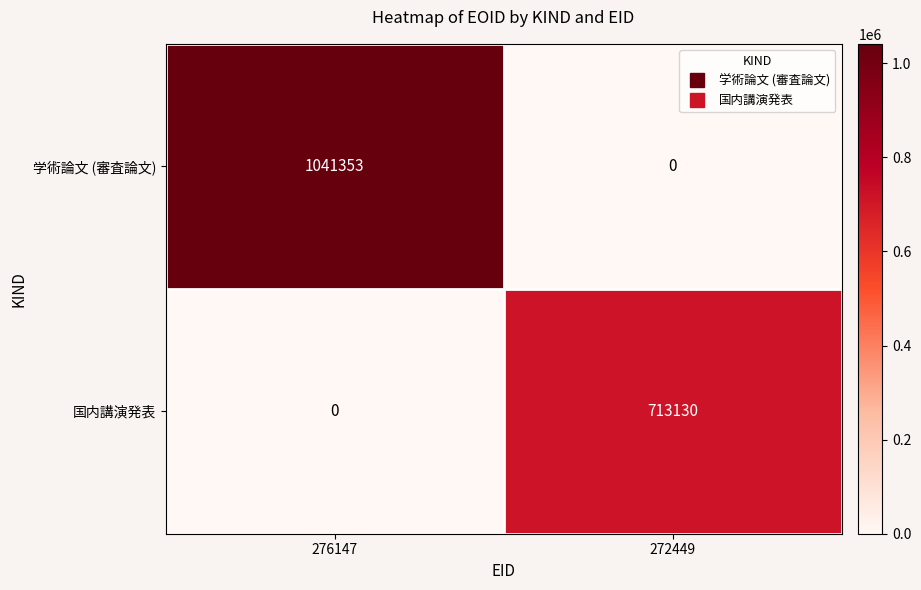

Between 276147 and 272449, which series saw the biggest shift?

学術論文 (審査論文)